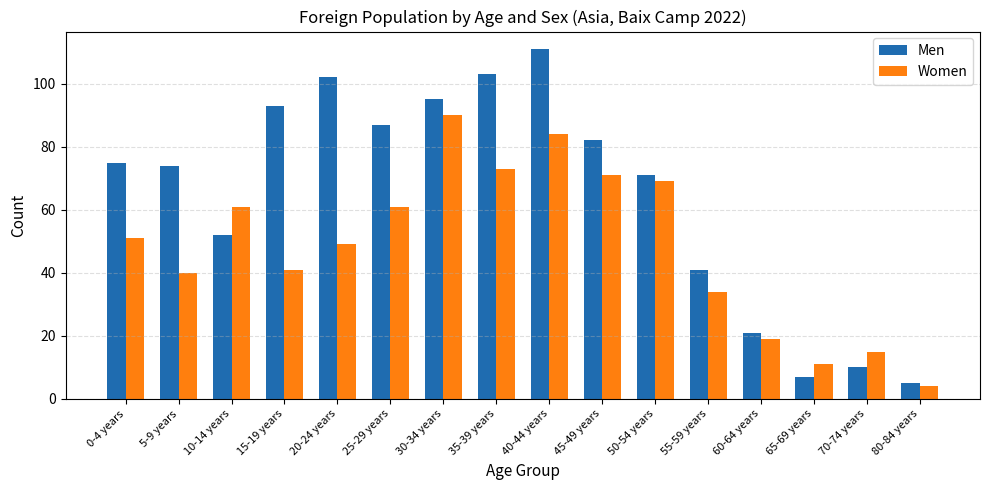

Which series has the largest total across all categories?

Men